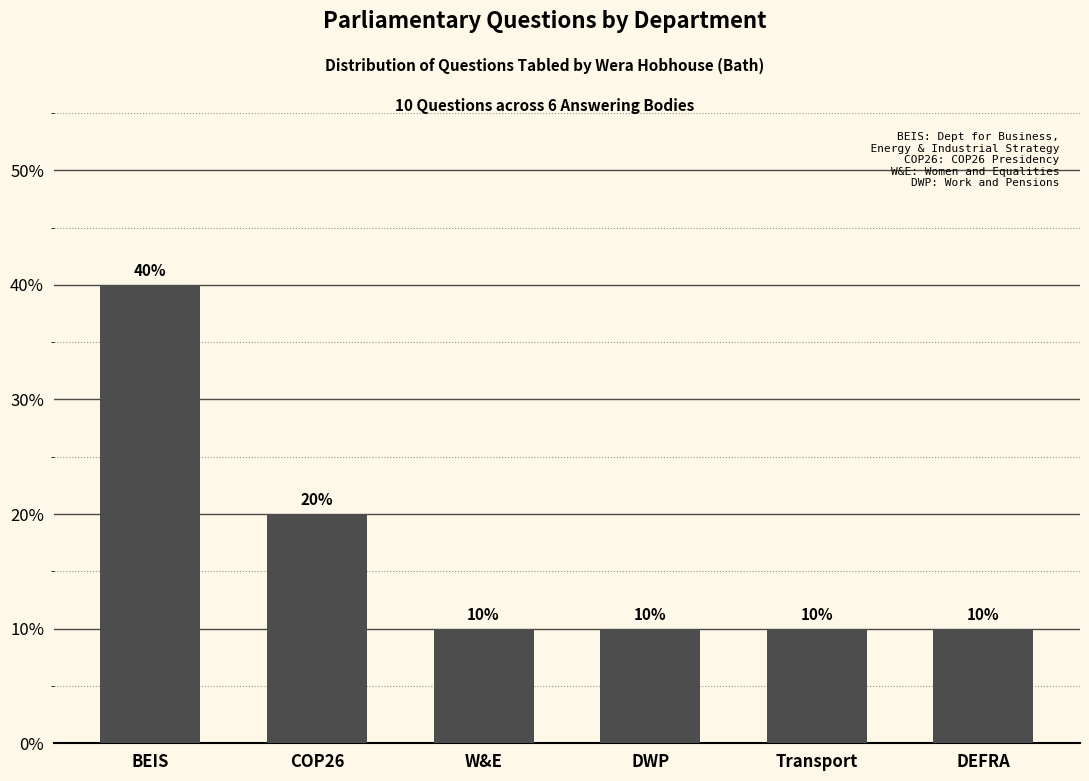

Reading right to left, what are all the values shown in this chart?

DEFRA=10	Transport=10	DWP=10	W&E=10	COP26=20	BEIS=40